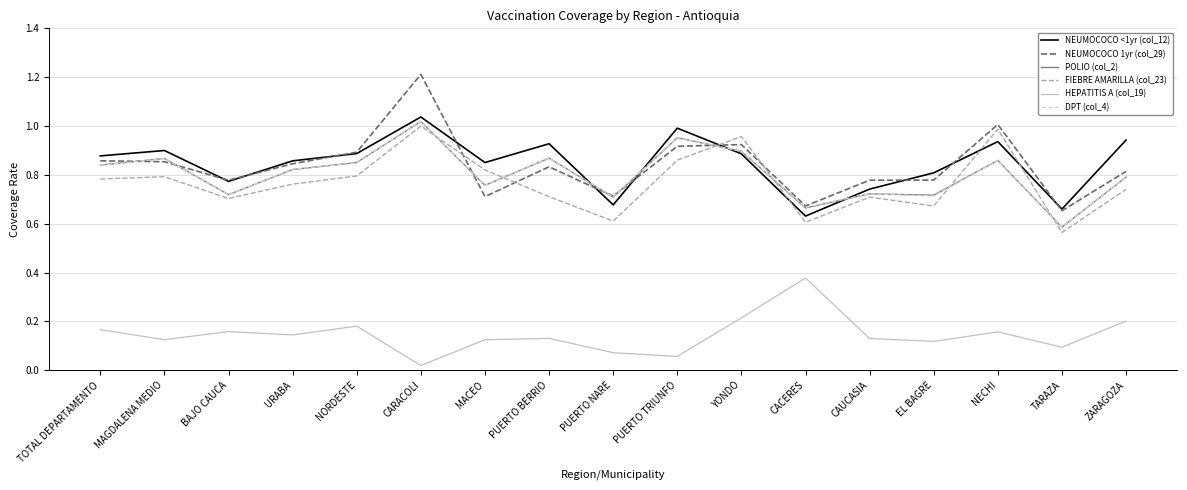

The value of FIEBRE AMARILLA (col_23) at YONDO is 1.3. True or false?

False